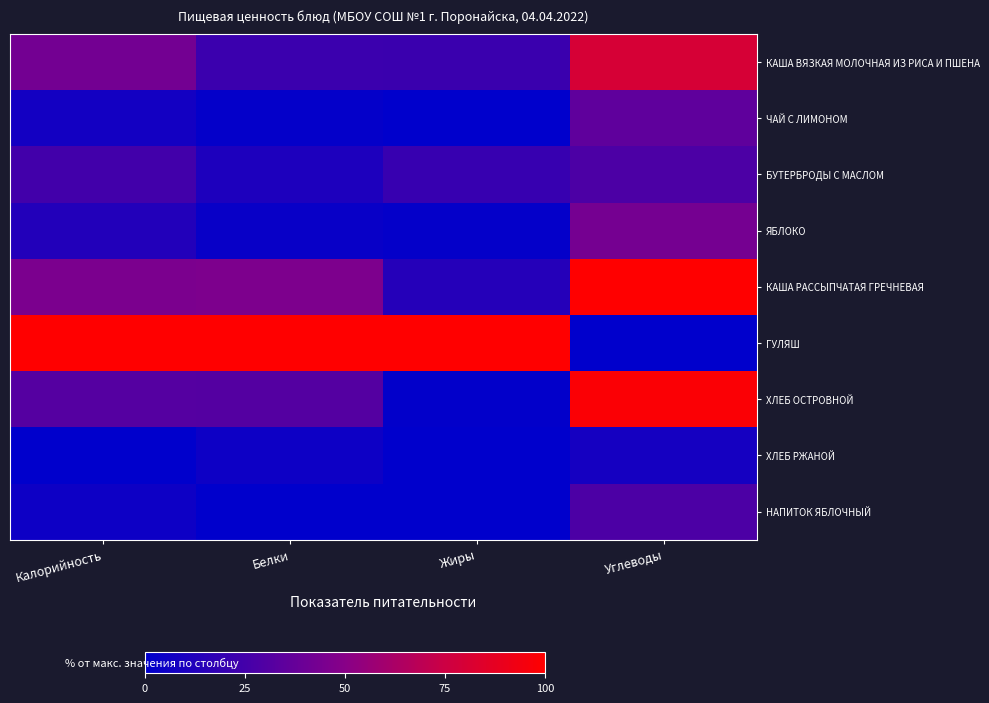

At Калорийность, list the series in order from largest to smallest.

ГУЛЯШ, КАША РАССЫПЧАТАЯ ГРЕЧНЕВАЯ, КАША ВЯЗКАЯ МОЛОЧНАЯ ИЗ РИСА И ПШЕНА, ХЛЕБ ОСТРОВНОЙ, БУТЕРБРОДЫ С МАСЛОМ, ЯБЛОКО, ЧАЙ С ЛИМОНОМ, НАПИТОК ЯБЛОЧНЫЙ, ХЛЕБ РЖАНОЙ